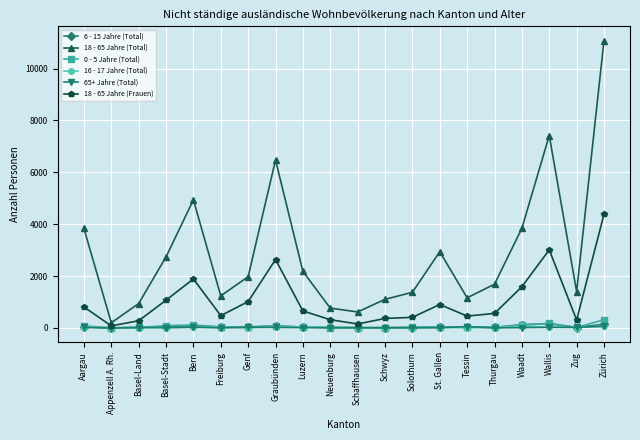

Which series has the largest total across all categories?

18 - 65 Jahre (Total)